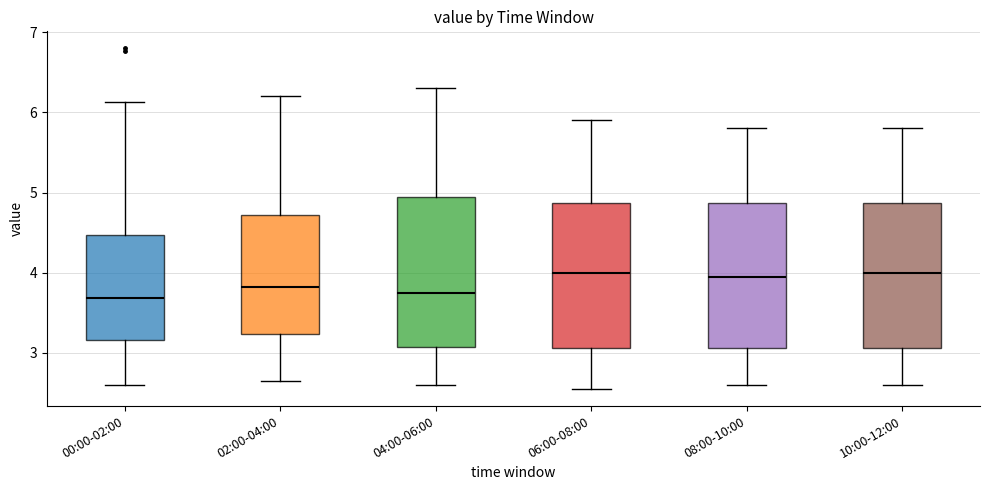

Reading left to right, read every box against the y-axis: the position of its median line, the range the box covers, and the ends of its whiskers. The values are not printed on the chart, so give them approximately, as read against the axis.

00:00-02:00: median 3.7, box 3.2 to 4.5, whiskers 2.6 to 6.1
02:00-04:00: median 3.8, box 3.2 to 4.7, whiskers 2.7 to 6.2
04:00-06:00: median 3.8, box 3.1 to 5.0, whiskers 2.6 to 6.3
06:00-08:00: median 4.0, box 3.1 to 4.9, whiskers 2.6 to 5.9
08:00-10:00: median 4.0, box 3.1 to 4.9, whiskers 2.6 to 5.8
10:00-12:00: median 4.0, box 3.1 to 4.9, whiskers 2.6 to 5.8